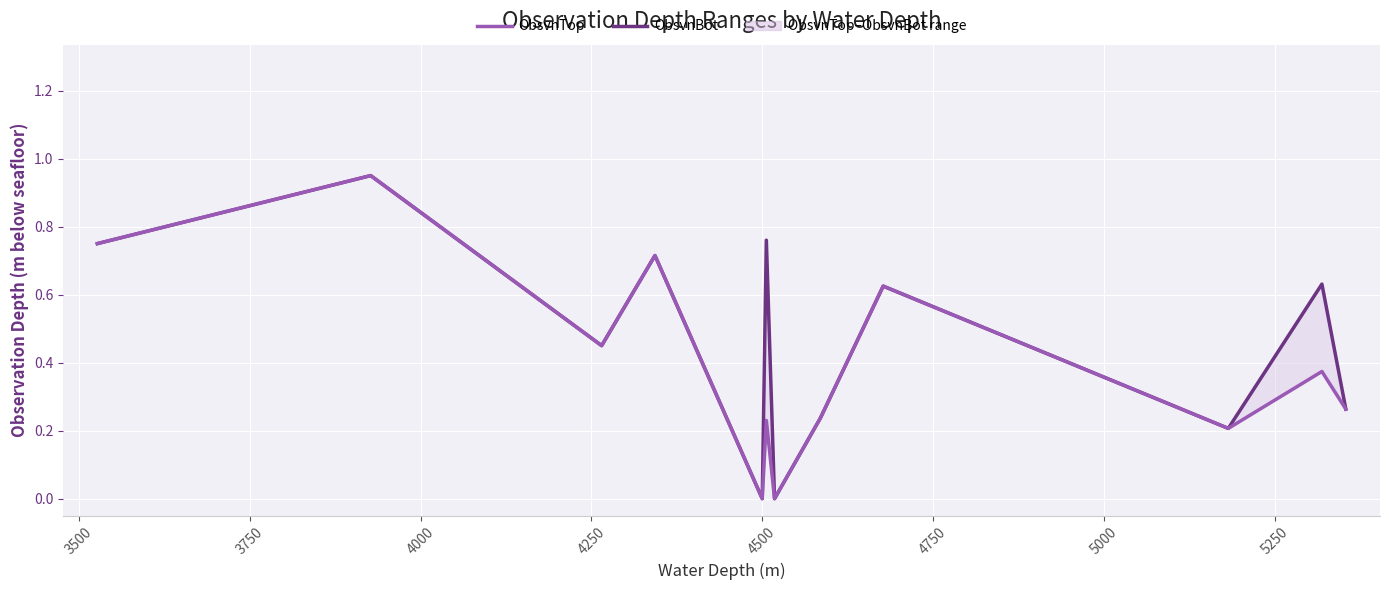

What is the value of the ObsvnBot point at the 6th from the left?

0.8